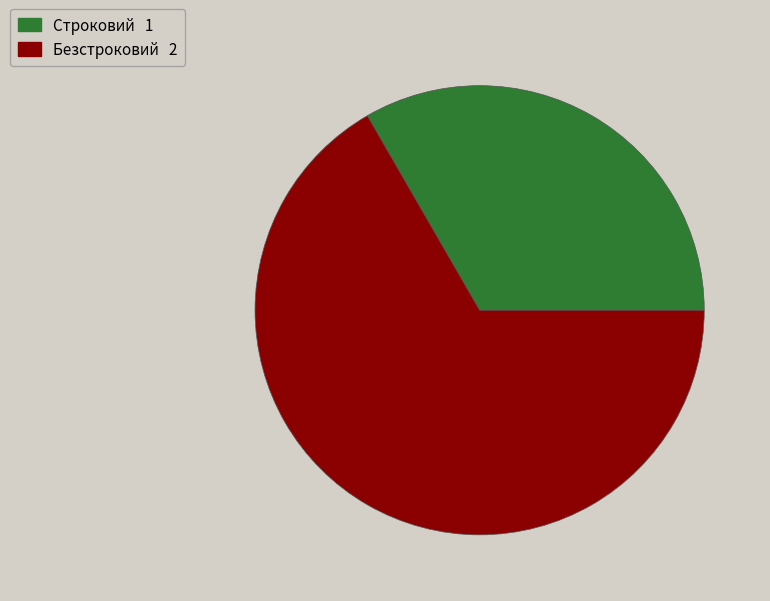

Count the number of slices in the pie.

2